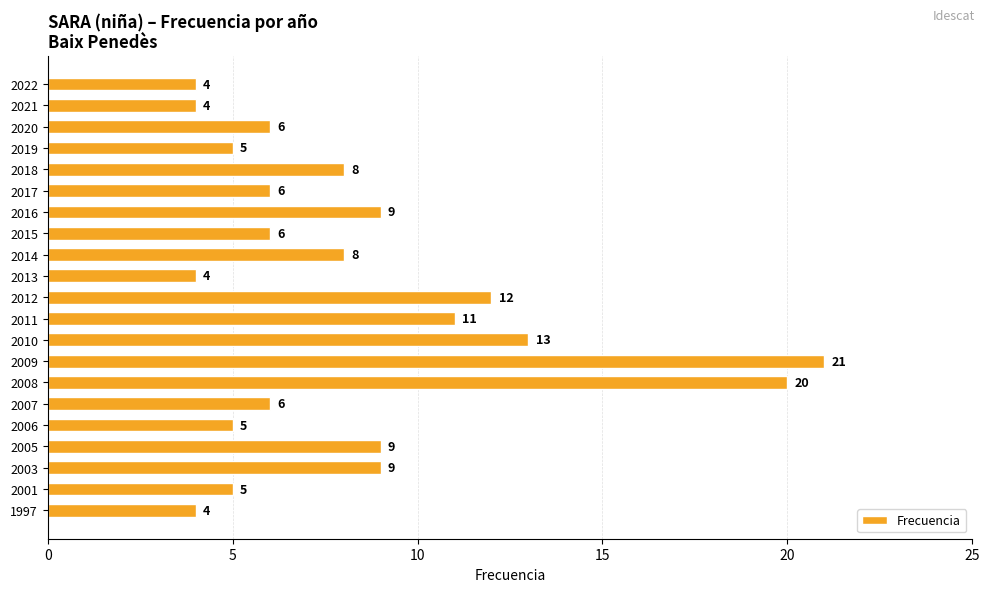

Reading top to bottom, list all the values displayed in this chart.

2022=4	2021=4	2020=6	2019=5	2018=8	2017=6	2016=9	2015=6	2014=8	2013=4	2012=12	2011=11	2010=13	2009=21	2008=20	2007=6	2006=5	2005=9	2003=9	2001=5	1997=4